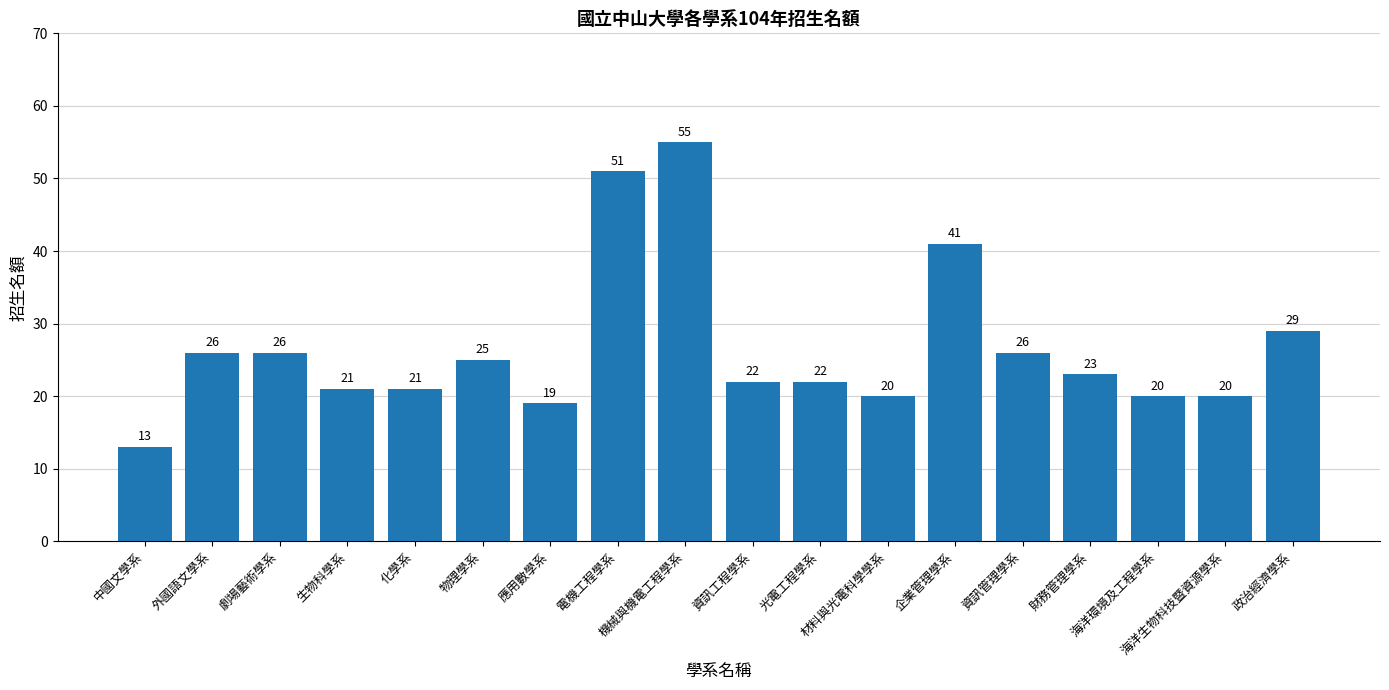

What is the maximum value shown in the chart?

55